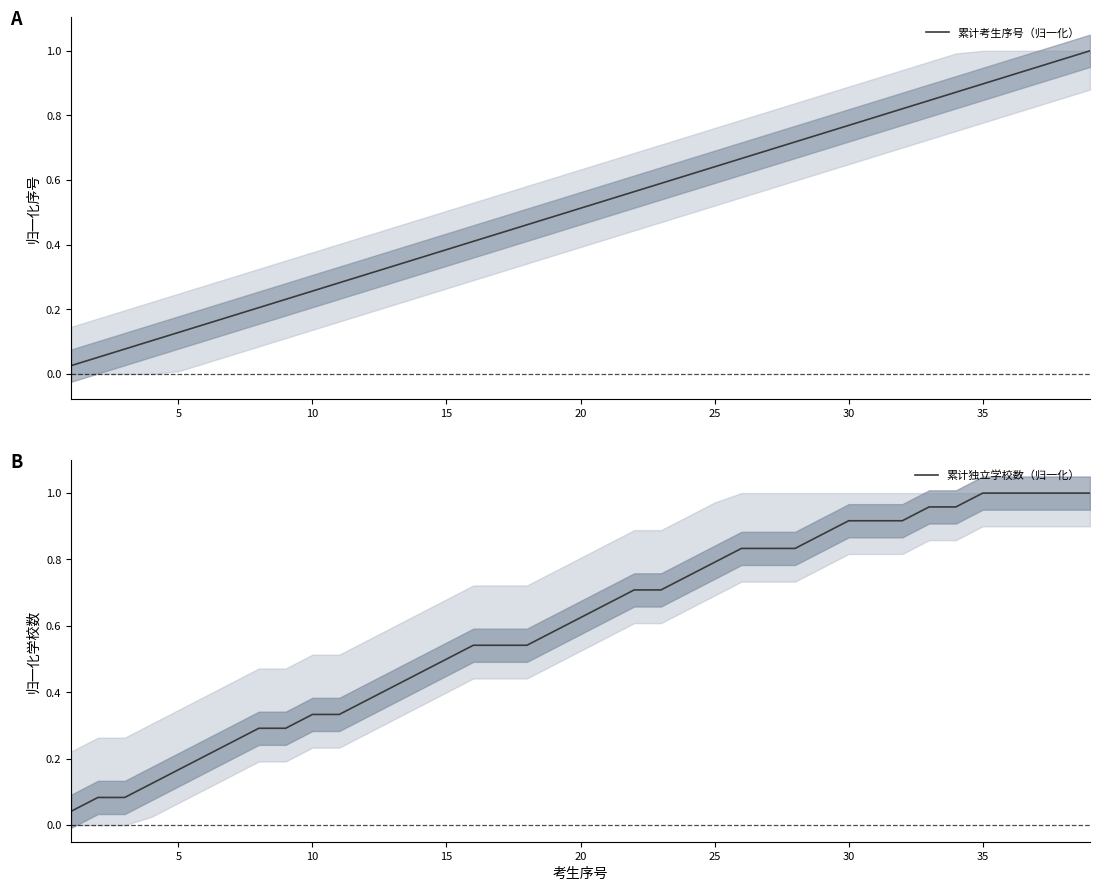

What is the difference between the second highest and minimum values in the 累计考生序号（归一化） series?

0.9